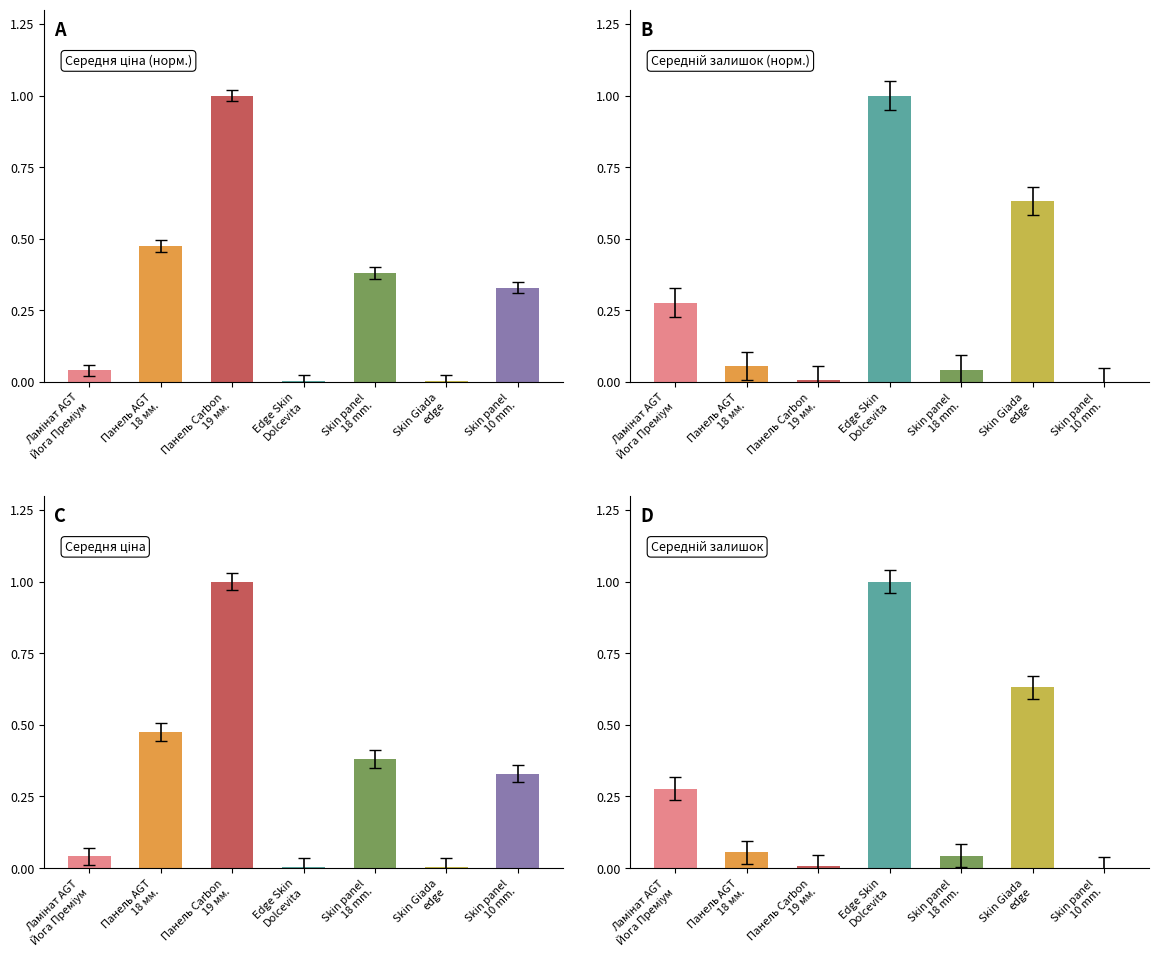

What is the label of the 2nd bar from the right?

Skin Giada
edge